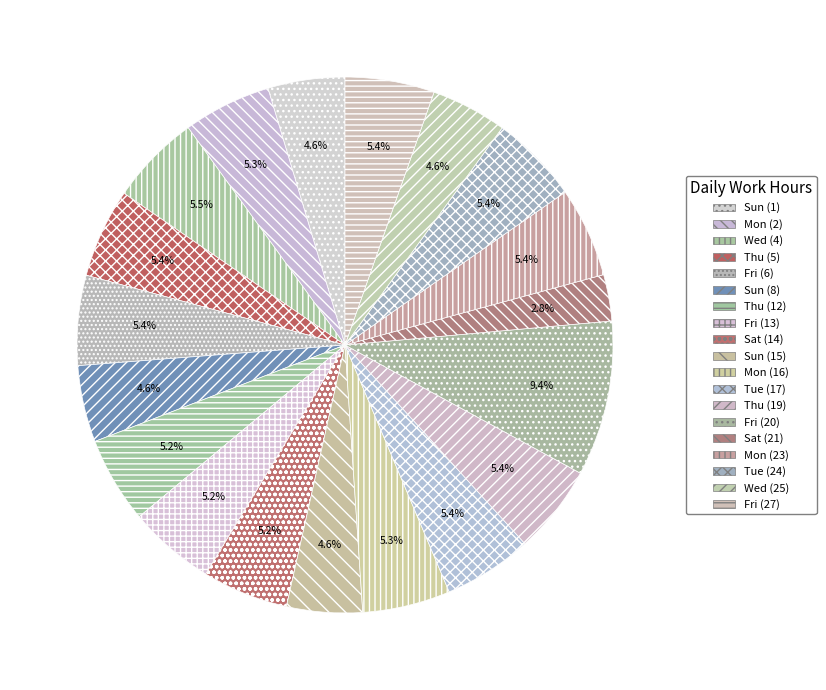

True or false: Wed (4) accounts for 19% of the total.

False